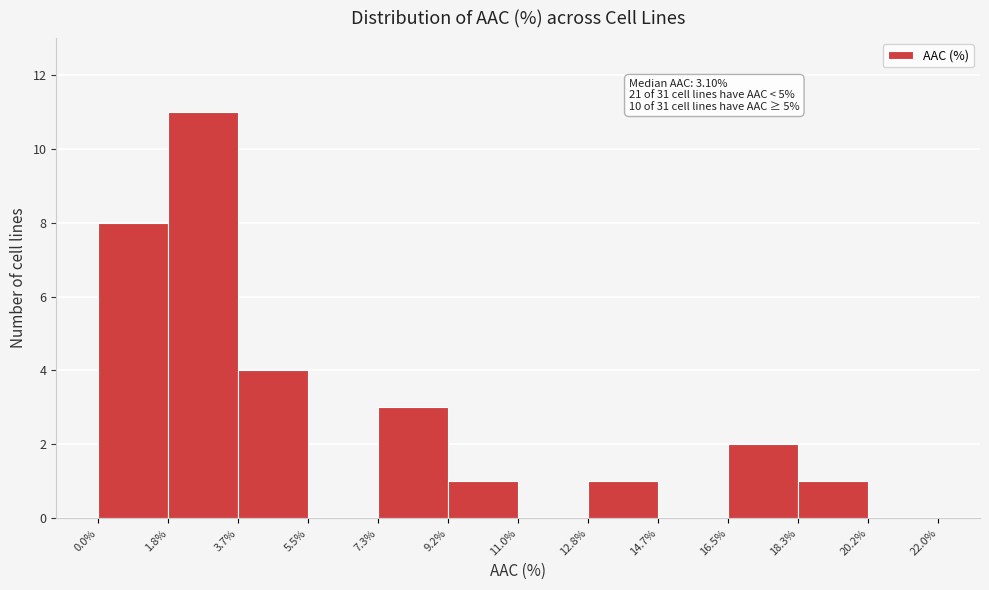

Over which range of the x-axis is the bar tallest?

1.8% to 3.7%